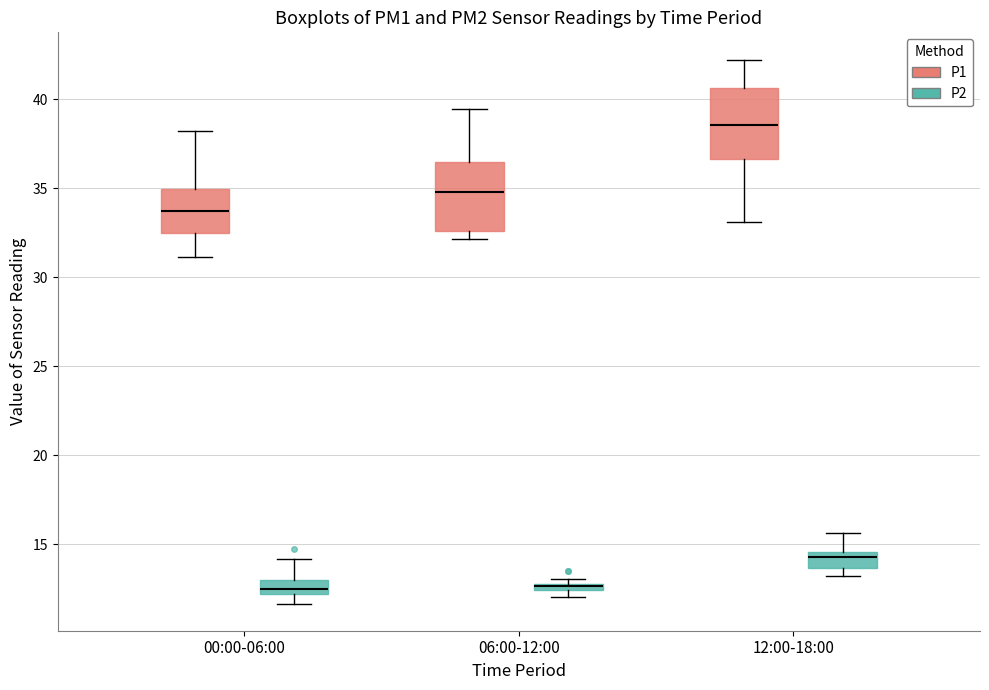

Where does the upper whisker of the box for 12:00-18:00 (P2) end on the y-axis? The values are not printed on the chart, so give them approximately, as read against the axis.

15.5